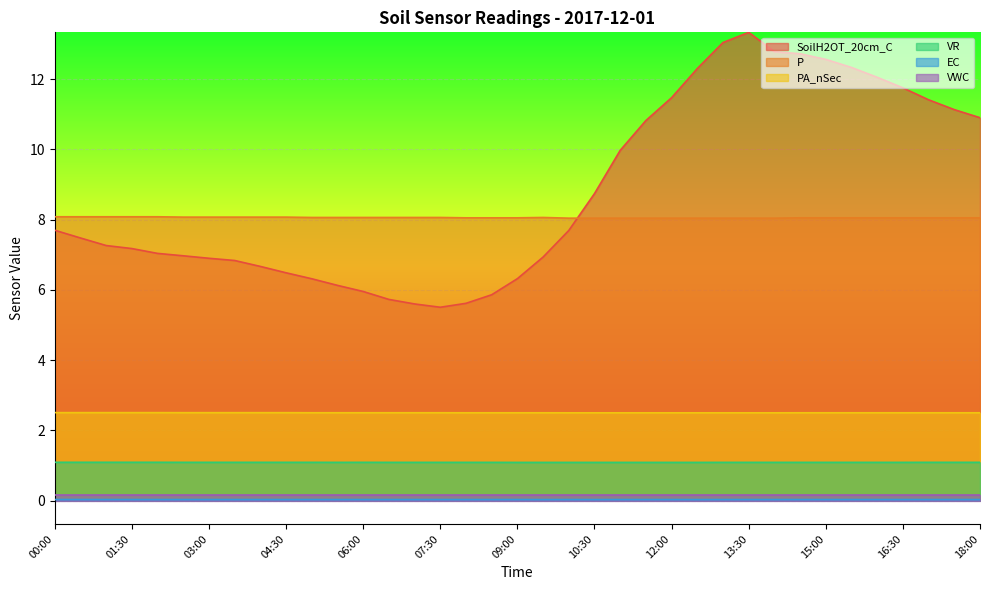

The value of VR at 08:00 is 1.9. True or false?

False